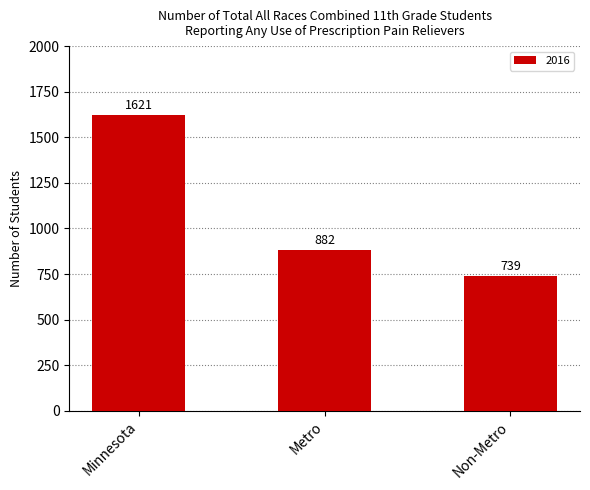

List the labels in order of value, smallest first.

Non-Metro, Metro, Minnesota